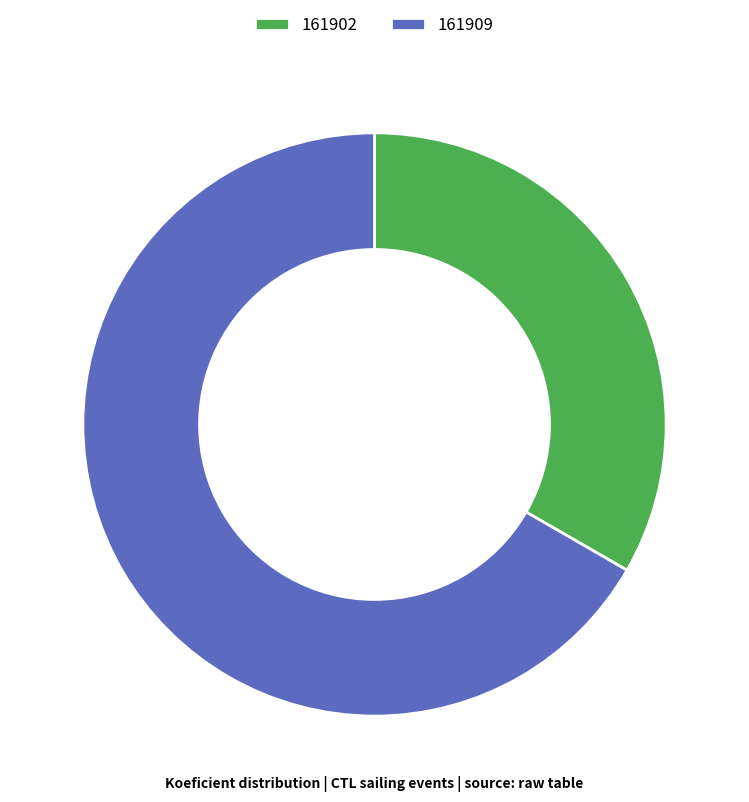

Is there a majority slice in this chart?

Yes